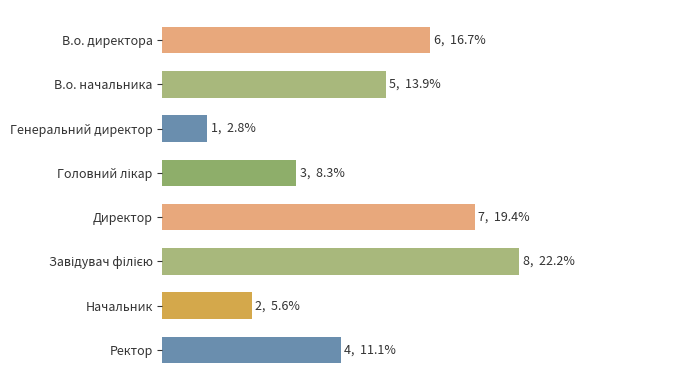

At which label is the value closest to 4?

Ректор